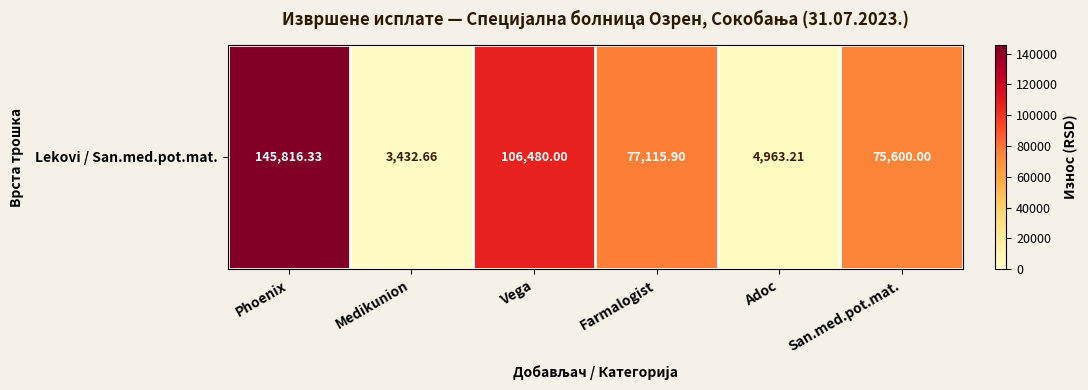

The chart shows a value of 75600.0 at San.med.pot.mat.. True or false?

True